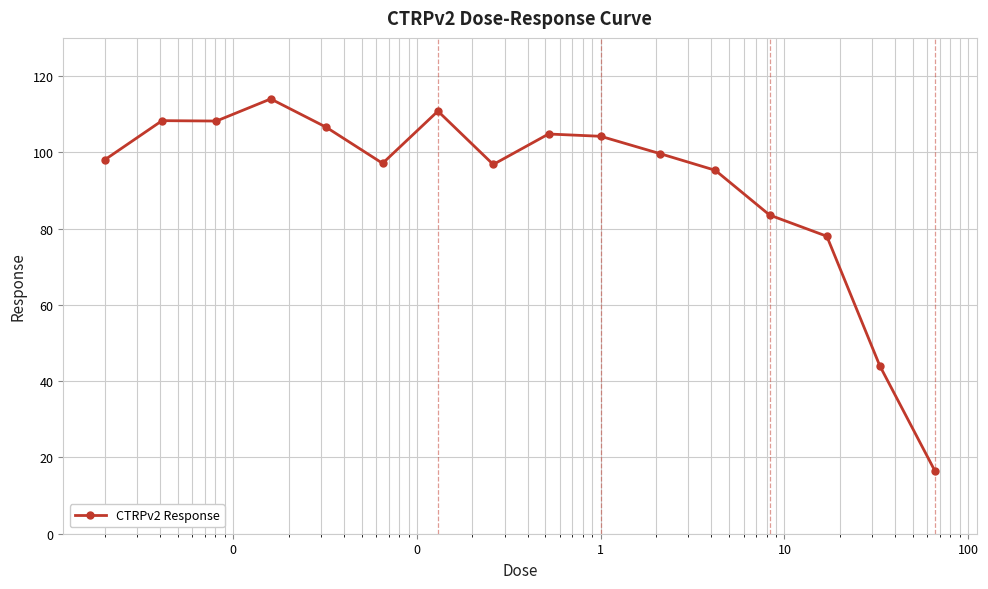

True or false: the data has more than 1 interior local peaks.

True